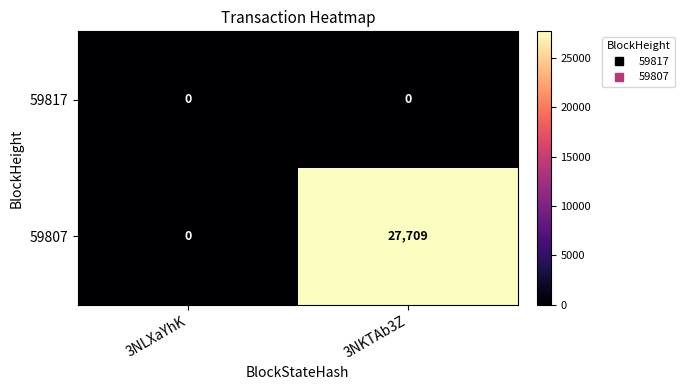

Between 3NLXaYhK and 3NKTAb3Z, which series saw the biggest shift?

59807